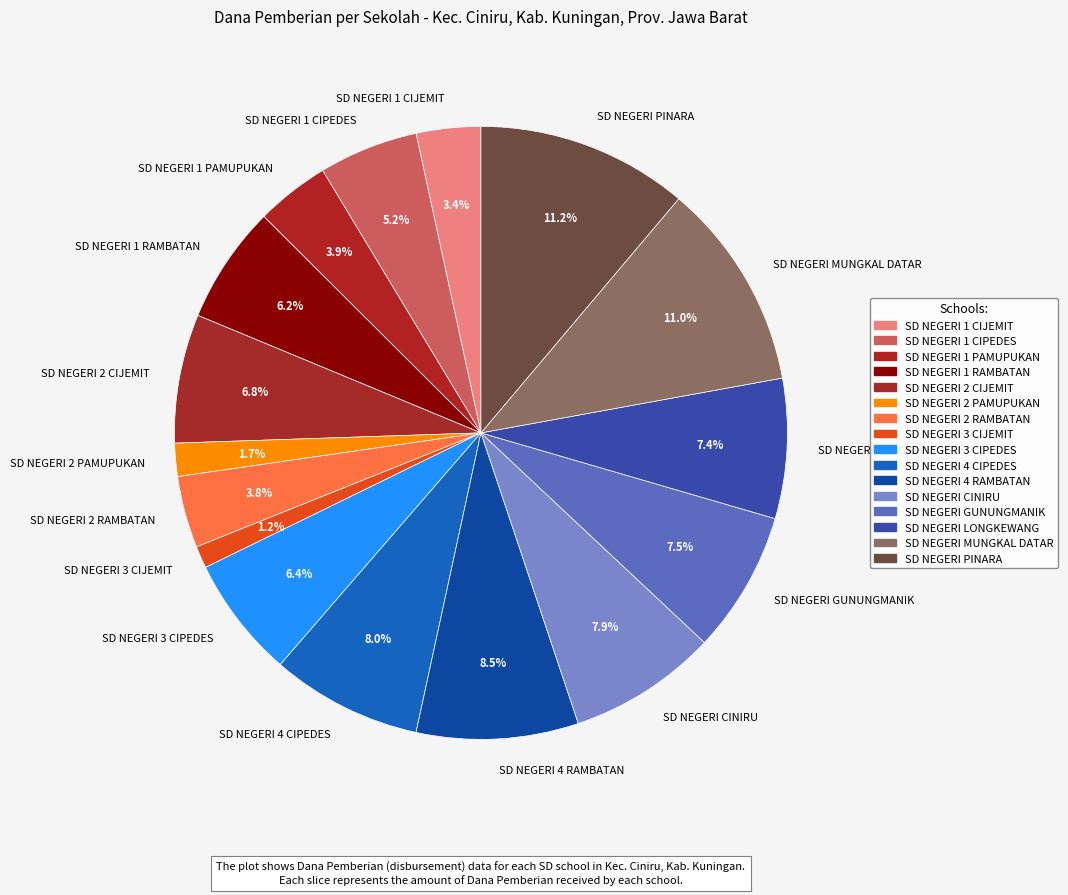

How much of the chart is everything except SD NEGERI LONGKEWANG?

92.6%